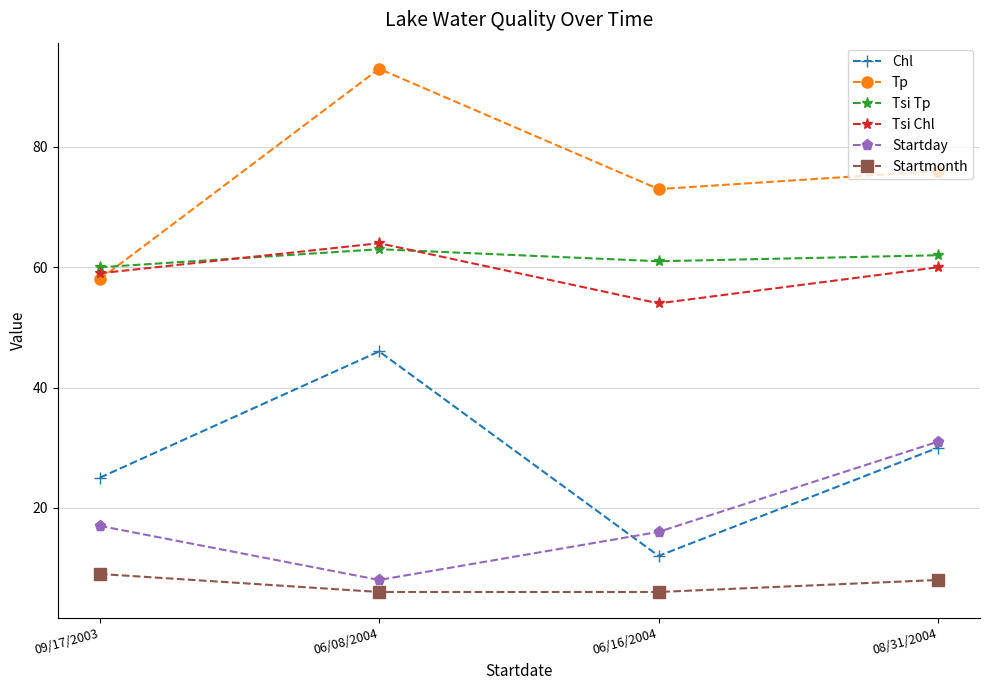

What is the sum of all Startmonth values?

29